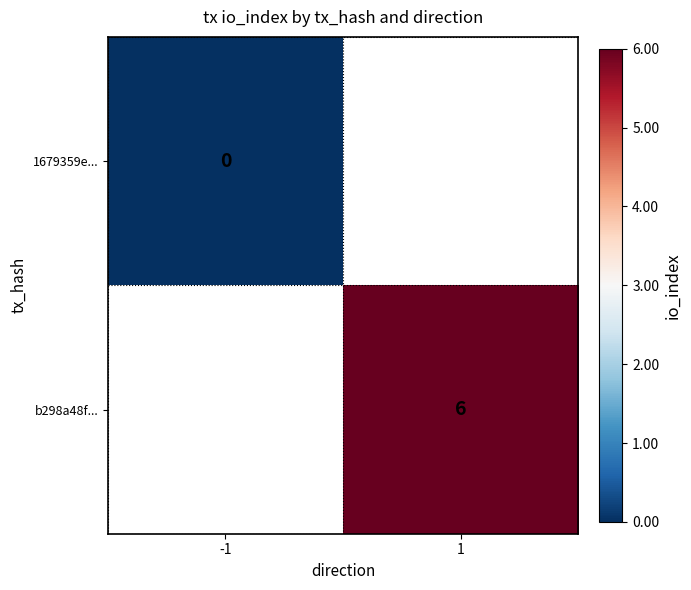

Is it true that b298a48f... equals 2 at 1?

False